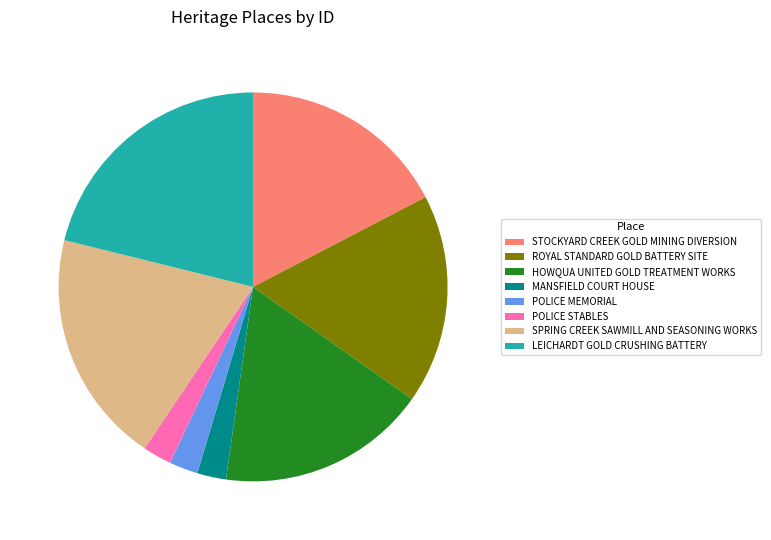

Approximately how many times larger is the value at STOCKYARD CREEK GOLD MINING DIVERSION compared to SPRING CREEK SAWMILL AND SEASONING WORKS?

0.9